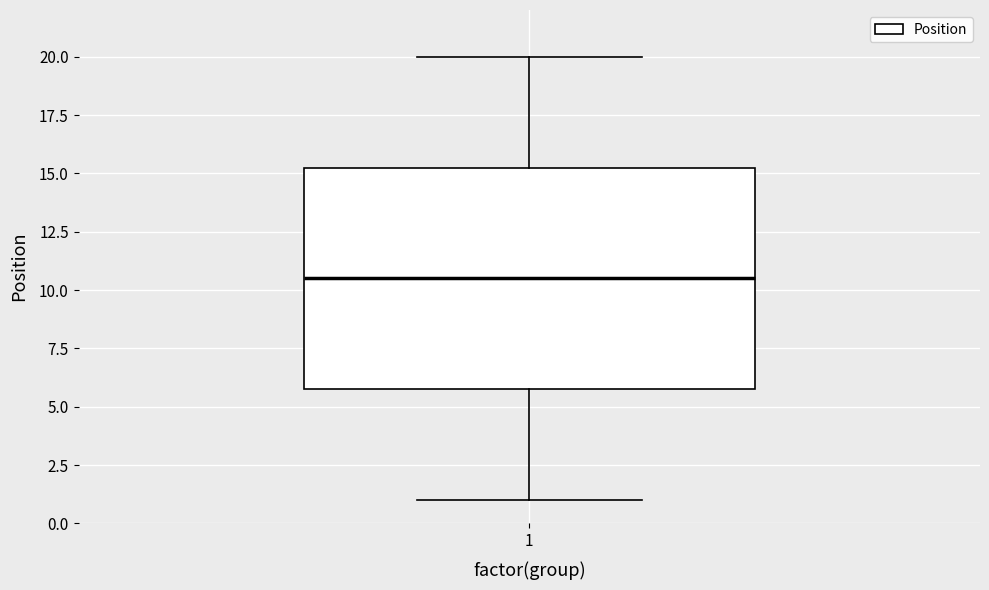

Read this box plot against the y-axis: the position of the median line, the range covered by the box, and the ends of both whiskers. The values are not printed on the chart, so give them approximately, as read against the axis.

median 10.5, box 6.0 to 15.5, whiskers 1.0 to 20.0